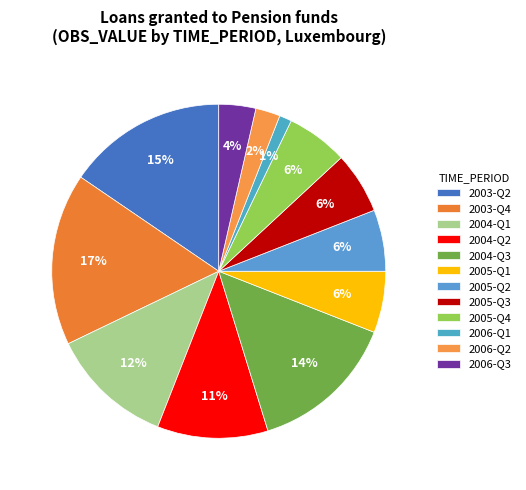

To the nearest percent, what percentage of the pie is 2004-Q2?

11%